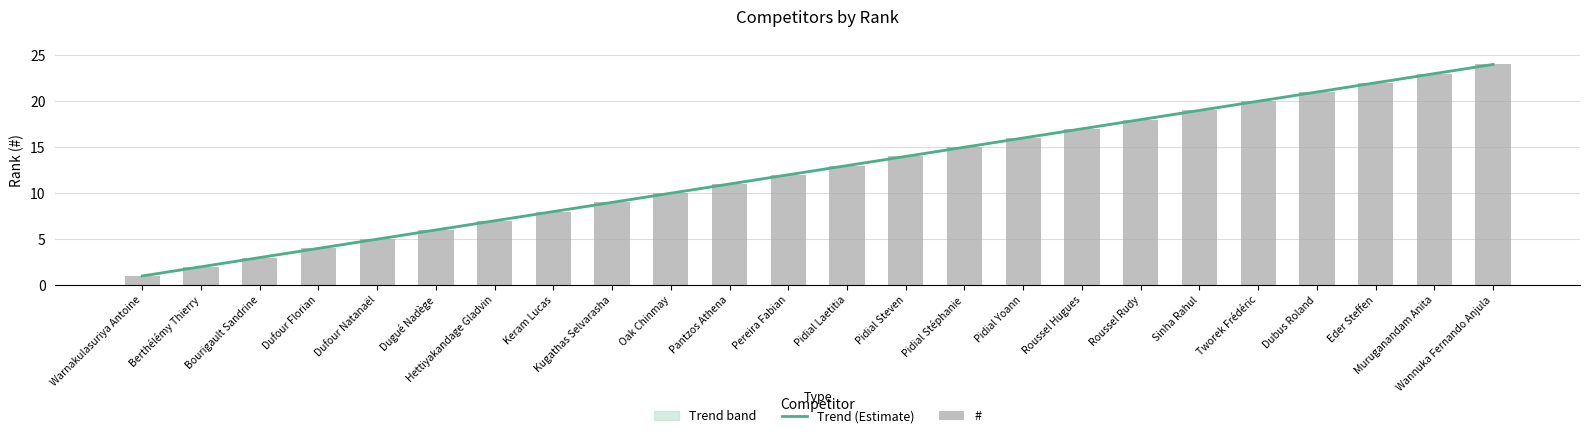

List the labels in order of value, largest first.

Wannuka Fernando Anjula, Muruganandam Anita, Eder Steffen, Dubus Roland, Tworek Frédéric, Sinha Rahul, Roussel Rudy, Roussel Hugues, Pidial Yoann, Pidial Stéphanie, Pidial Steven, Pidial Laetitia, Pereira Fabian, Pantzos Athena, Oak Chinmay, Kugathas Selvarasha, Keram Lucas, Hettiyakandage Gladvin, Dugué Nadège, Dufour Natanaël, Dufour Florian, Bourigault Sandrine, Berthélémy Thierry, Warnakulasuriya Antoine